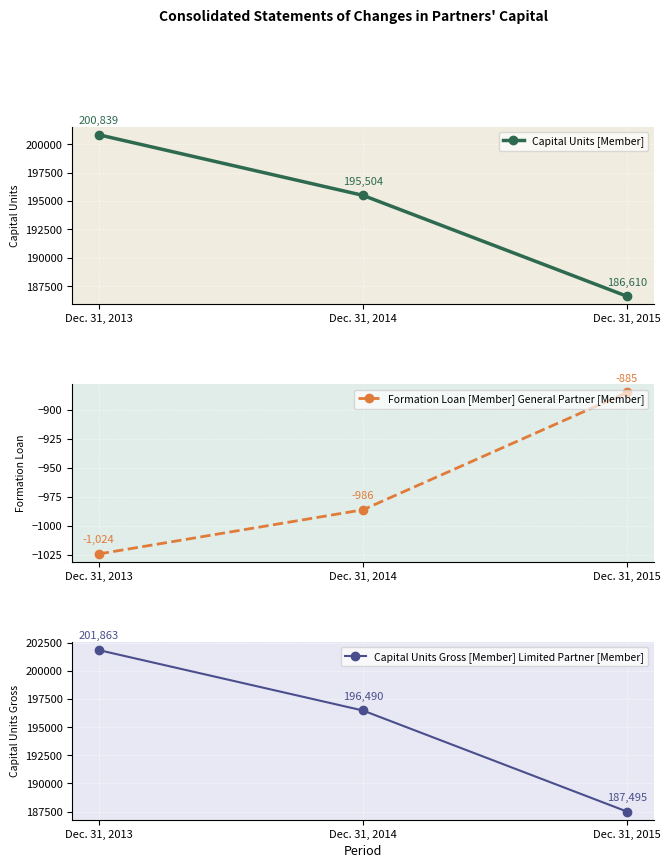

What is the value of the Capital Units [Member] point at the 2nd from the left?

195504